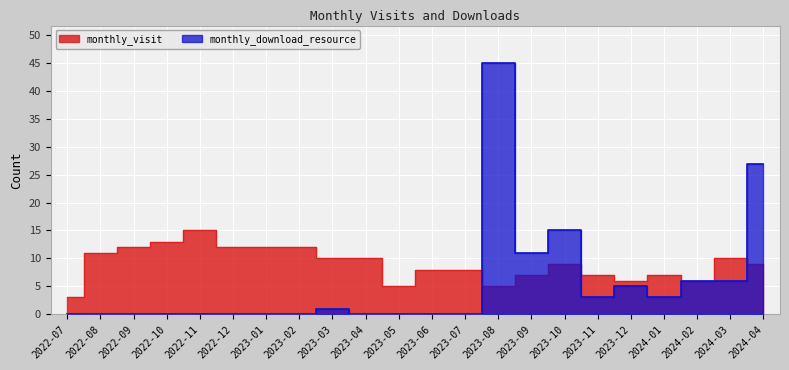

How many series are shown in this chart?

2